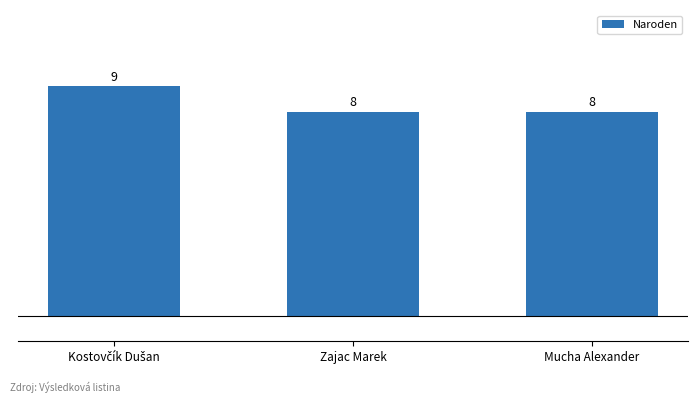

What is the smallest value displayed?

8